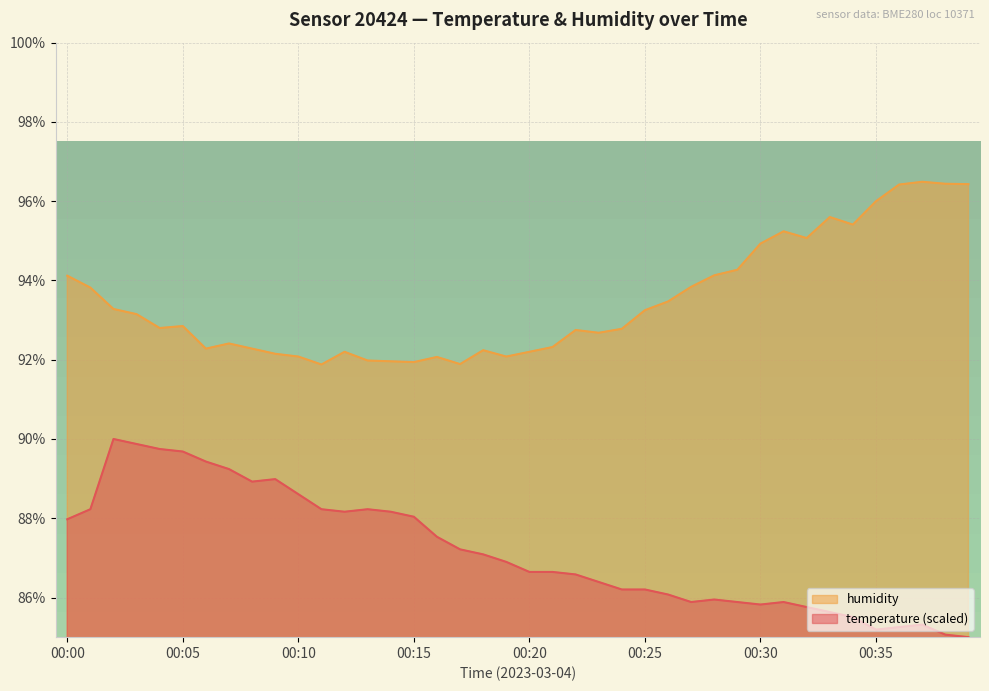

How many categories are shown in the chart?

40